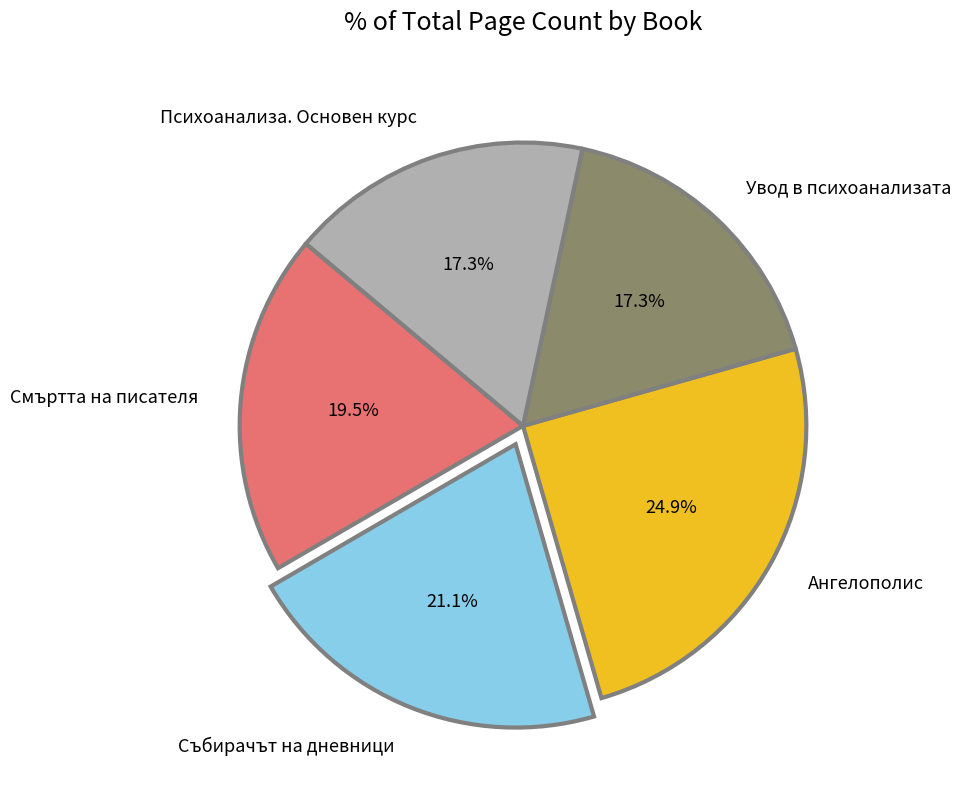

To the nearest percent, what percentage of the pie is Ангелополис?

25%